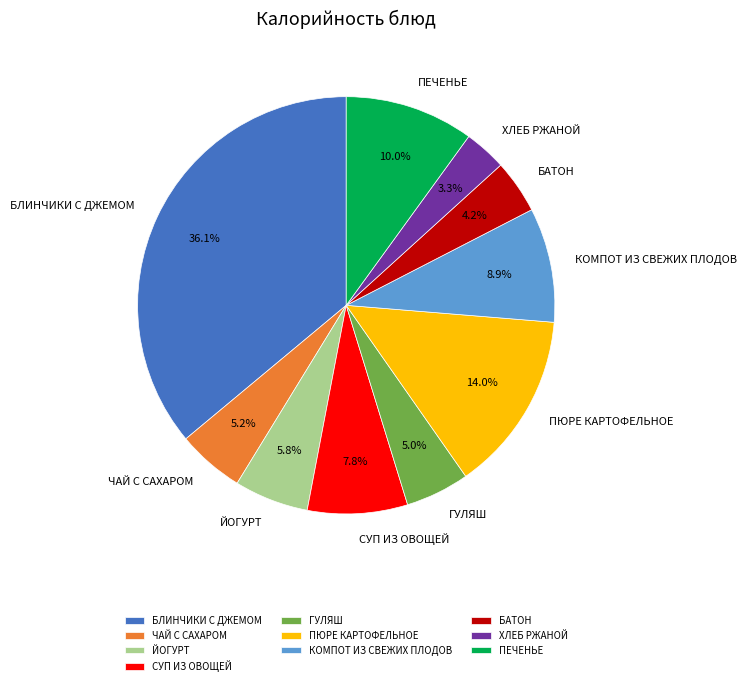

Which category has the biggest portion of the pie?

БЛИНЧИКИ С ДЖЕМОМ